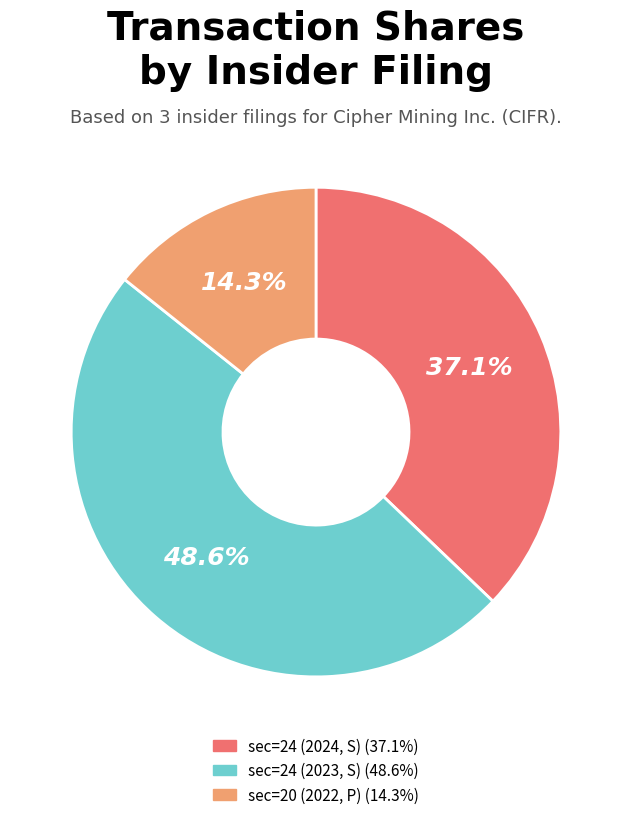

Is there any slice that represents more than half of the pie?

No